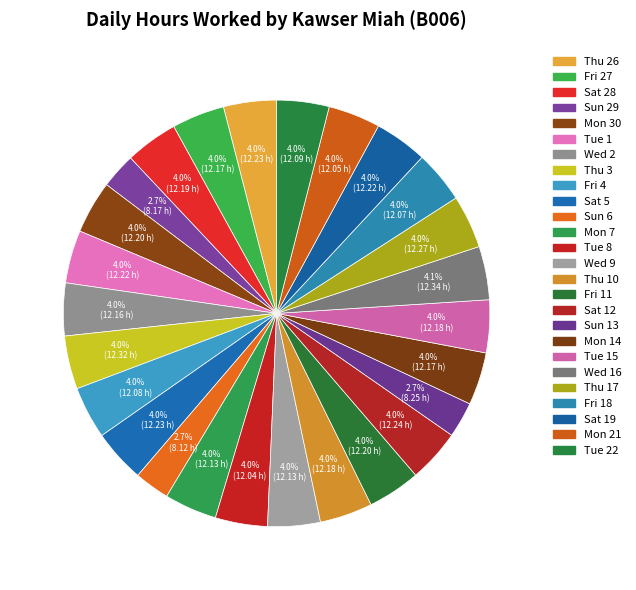

How many slices are in this pie chart?

26